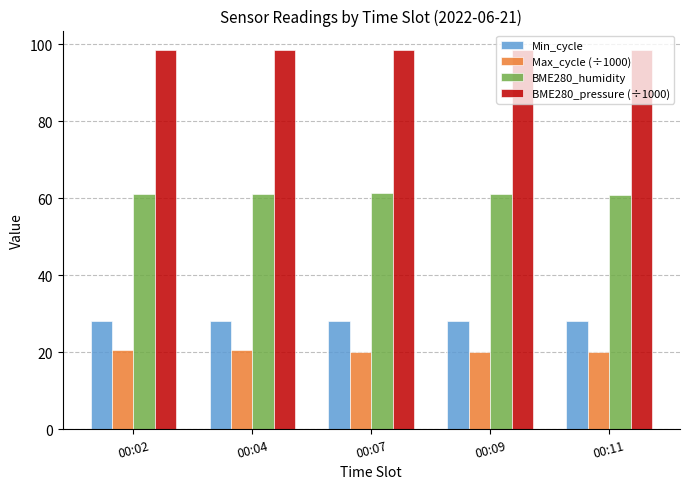

Are the bars grouped side by side (vs. stacked)?

Yes